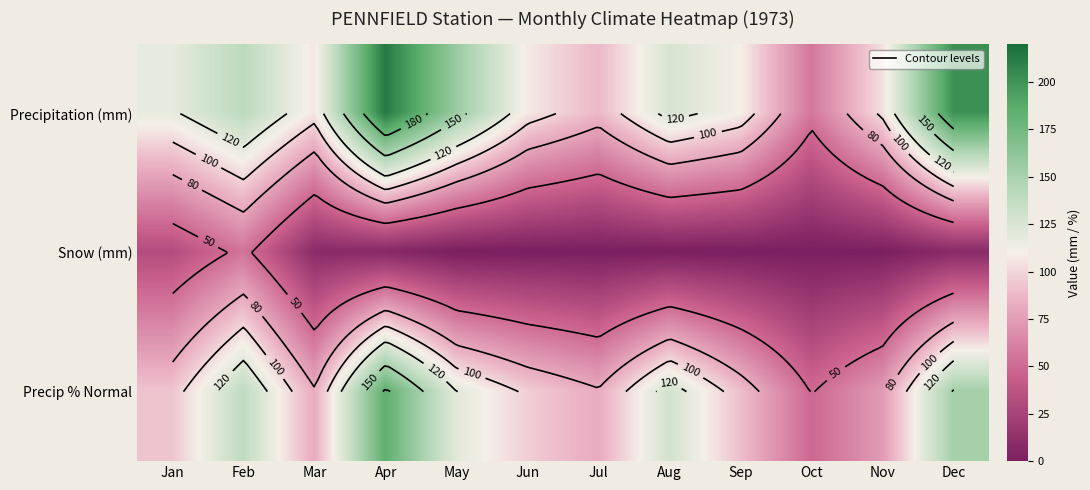

Is it true that Precip % Normal equals 184.0 at Apr?

True